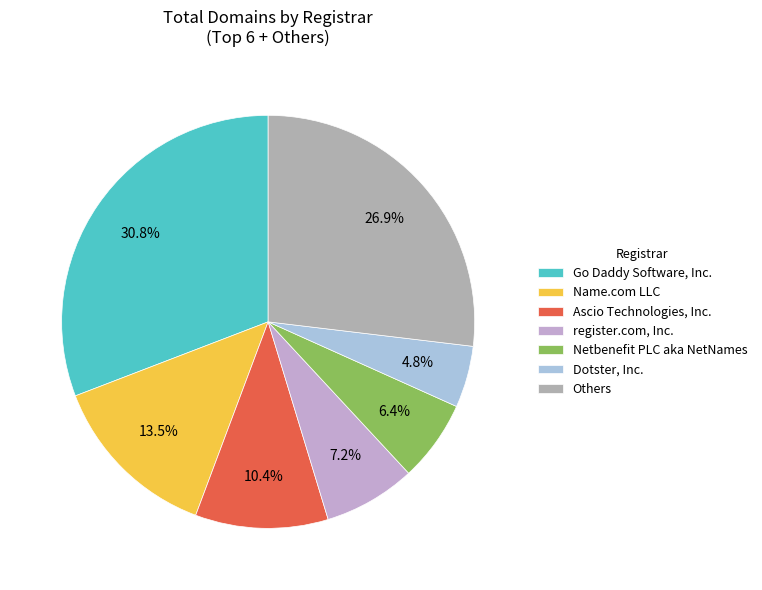

Is there a majority slice in this chart?

No